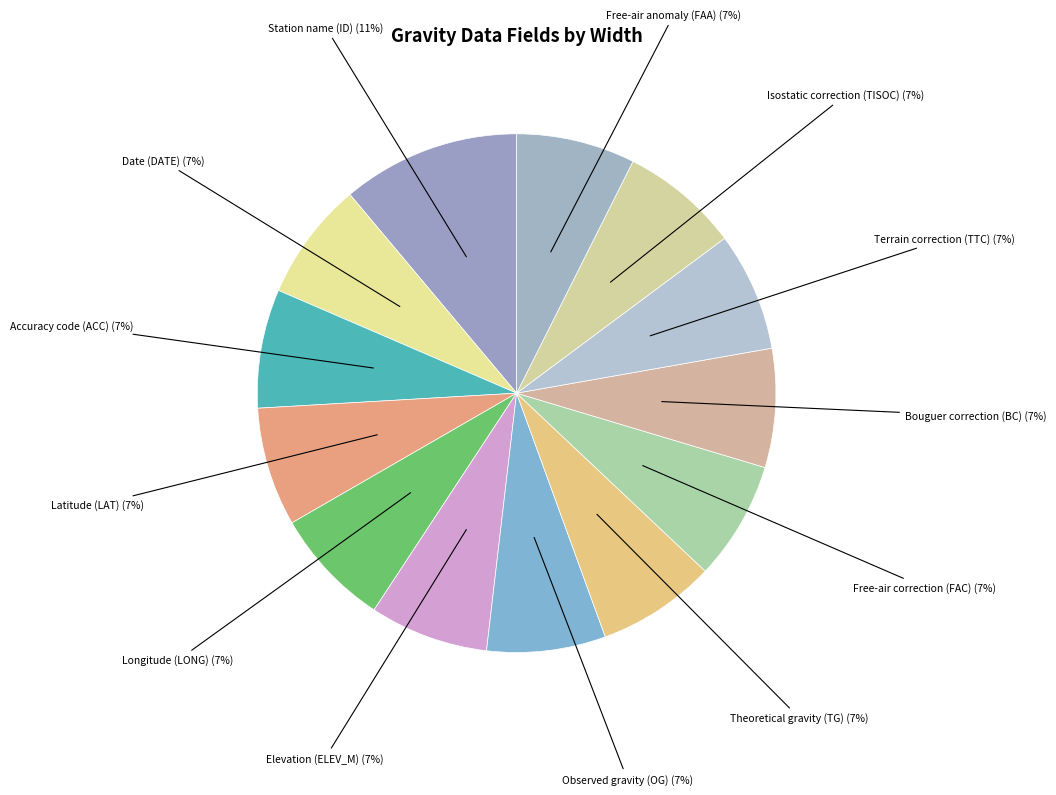

Which category has the biggest portion of the pie?

Station name (ID)